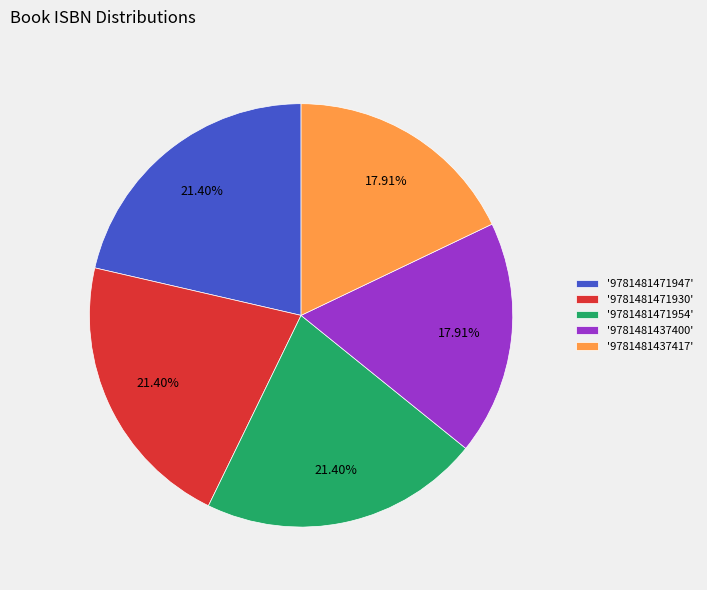

To the nearest percent, what is the difference between the largest and smallest slice percentages?

3%